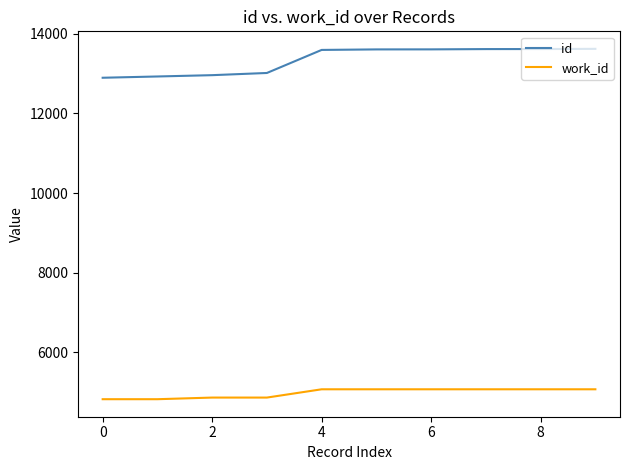

List the series in order of their overall mean, lowest first.

work_id, id